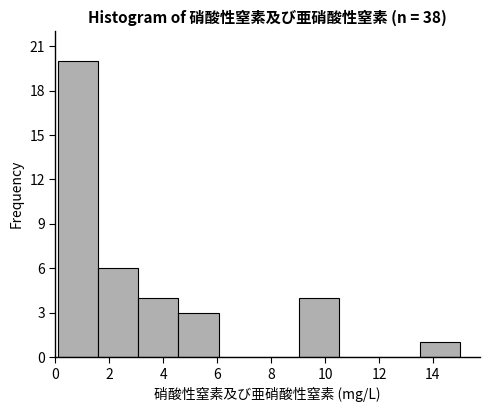

Reading left to right, transcribe this chart: for each bar, give the range it covers on the x-axis and its height. Neither the bar edges nor the heights are printed on the chart, so give them approximately, as read against the axes.

0.0 to 1.6: 20
1.6 to 3.0: 6
3.0 to 4.6: 4
4.6 to 6.0: 3
6.0 to 7.6: 0
7.6 to 9.0: 0
9.0 to 10.6: 4
10.6 to 12.0: 0
12.0 to 13.6: 0
13.6 to 15.0: 1